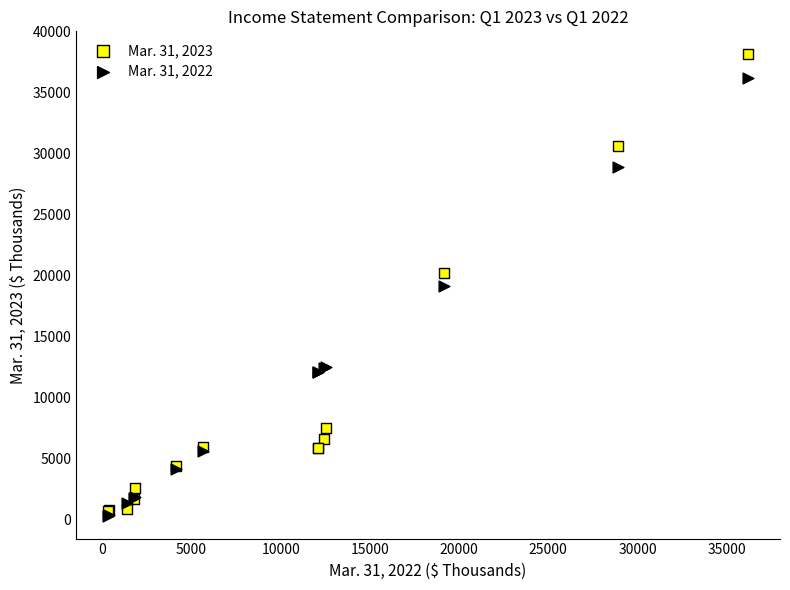

What are all the series names shown in the legend?

Mar. 31, 2023, Mar. 31, 2022